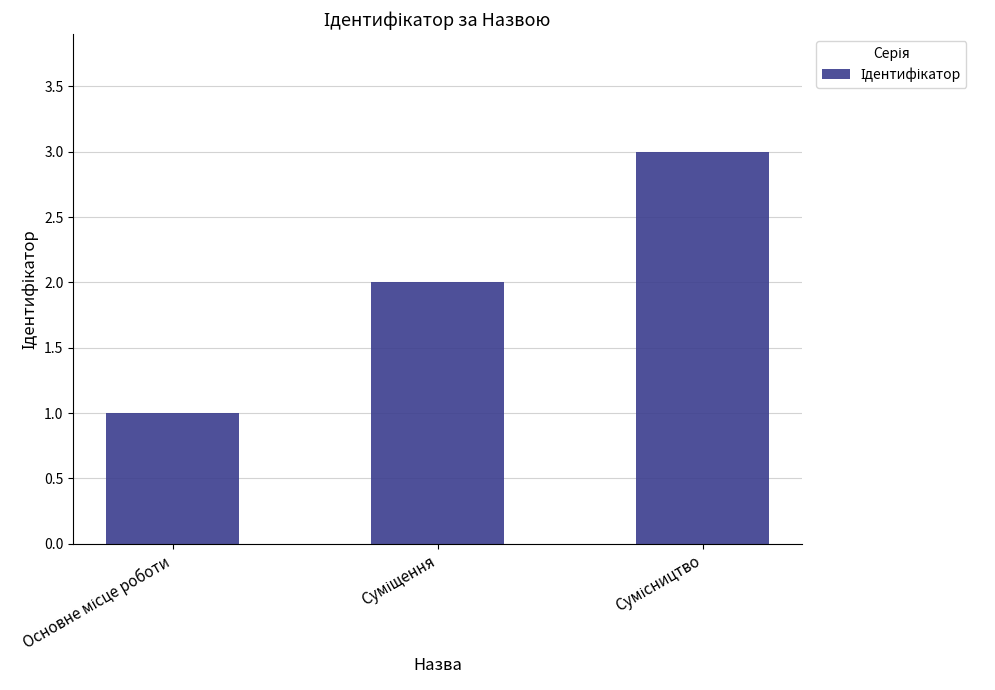

What is the value of the 1st bar from the left?

1